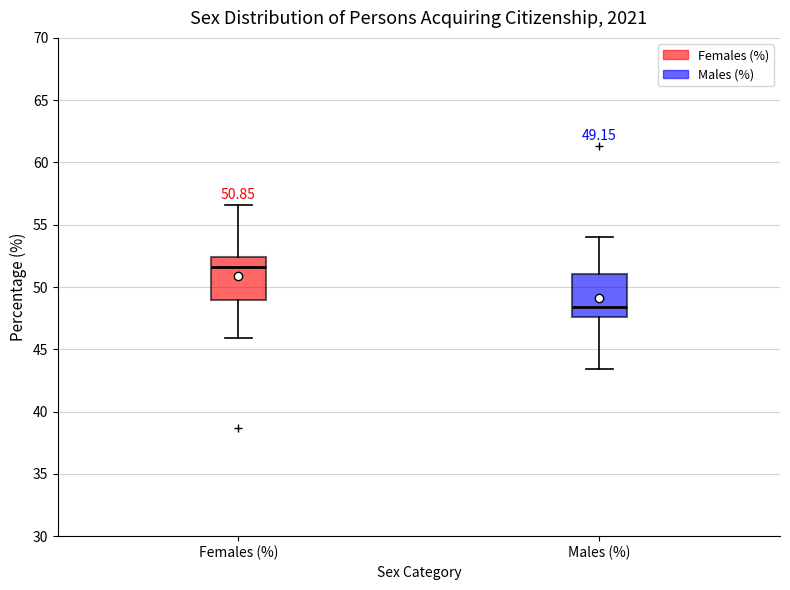

Which box has the lowest median line?

Males (%)